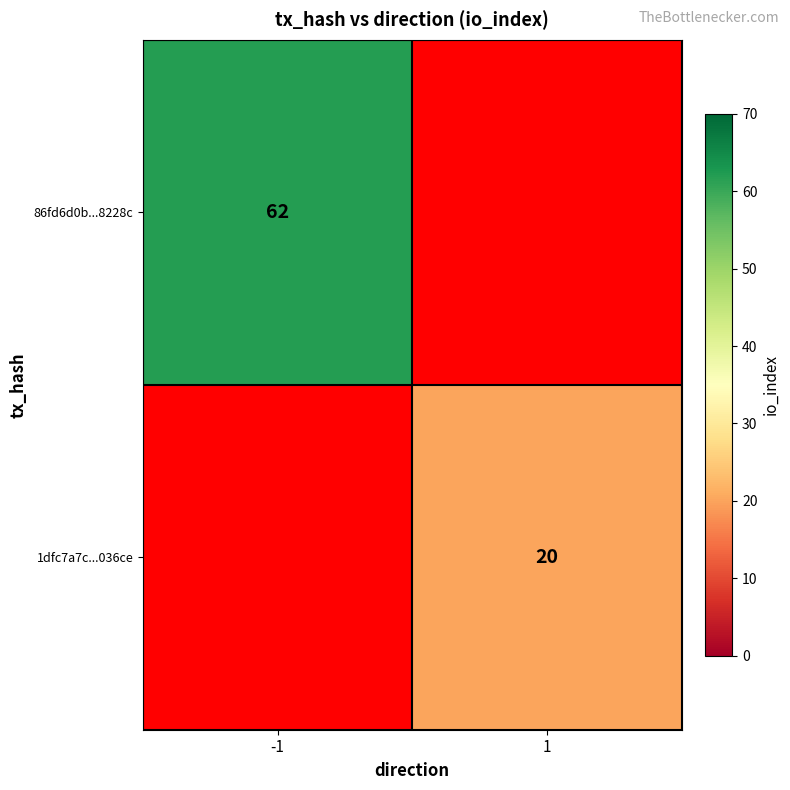

True or false: 1dfc7a7c...036ce has a value of 28 at 1.

False